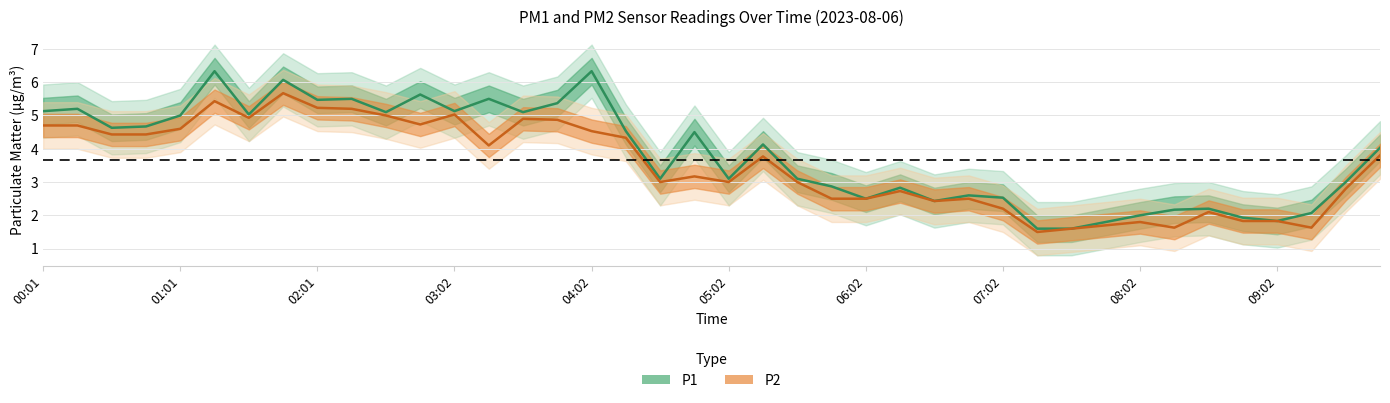

What is the total value across all series at 13?

9.6